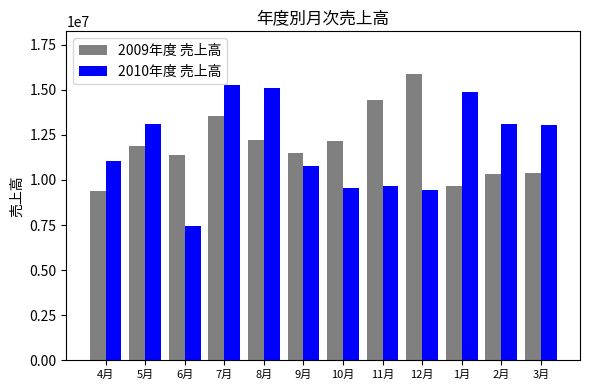

What is the approximate value of 2010年度 売上高 at 7月, to the nearest 50?

15292400